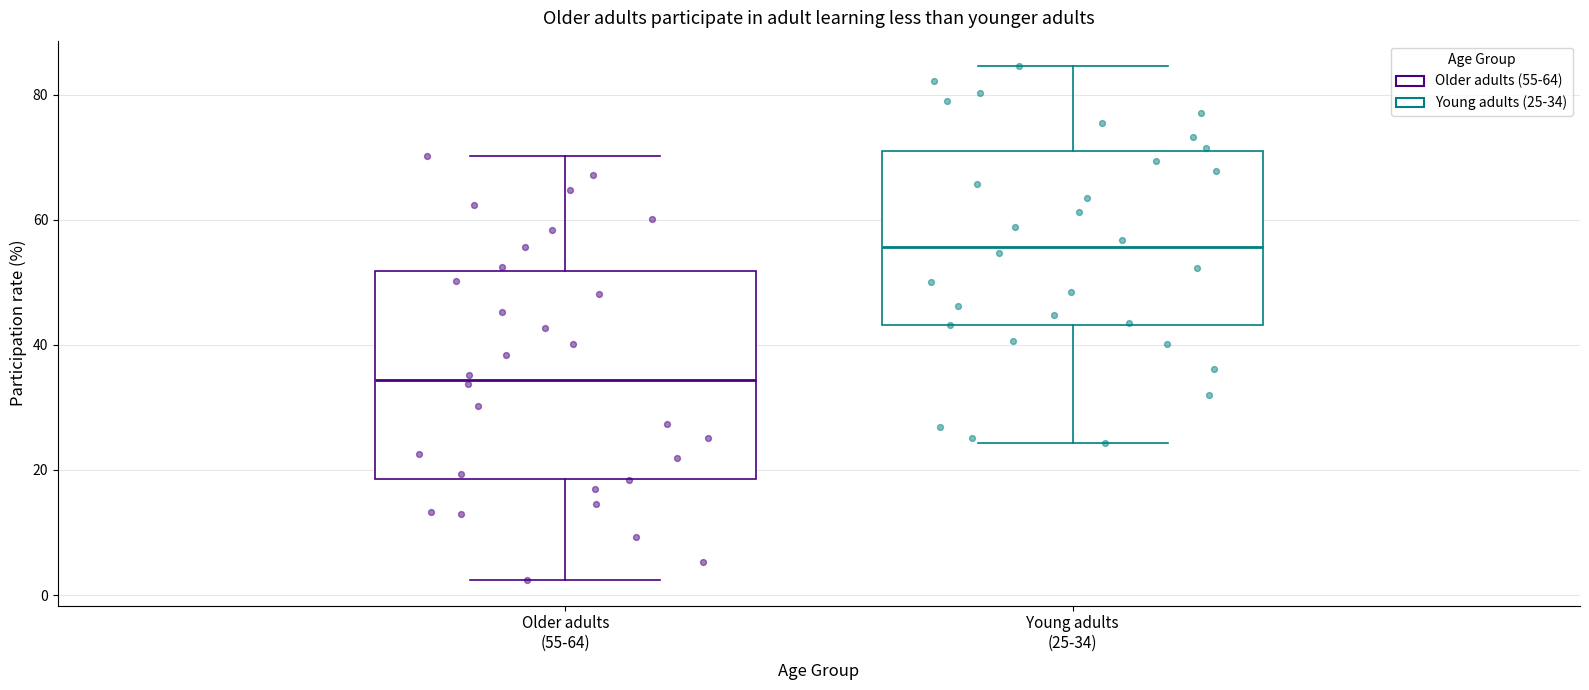

Where does the lower whisker of the box for Older adults (55-64) end on the y-axis? The values are not printed on the chart, so give them approximately, as read against the axis.

2